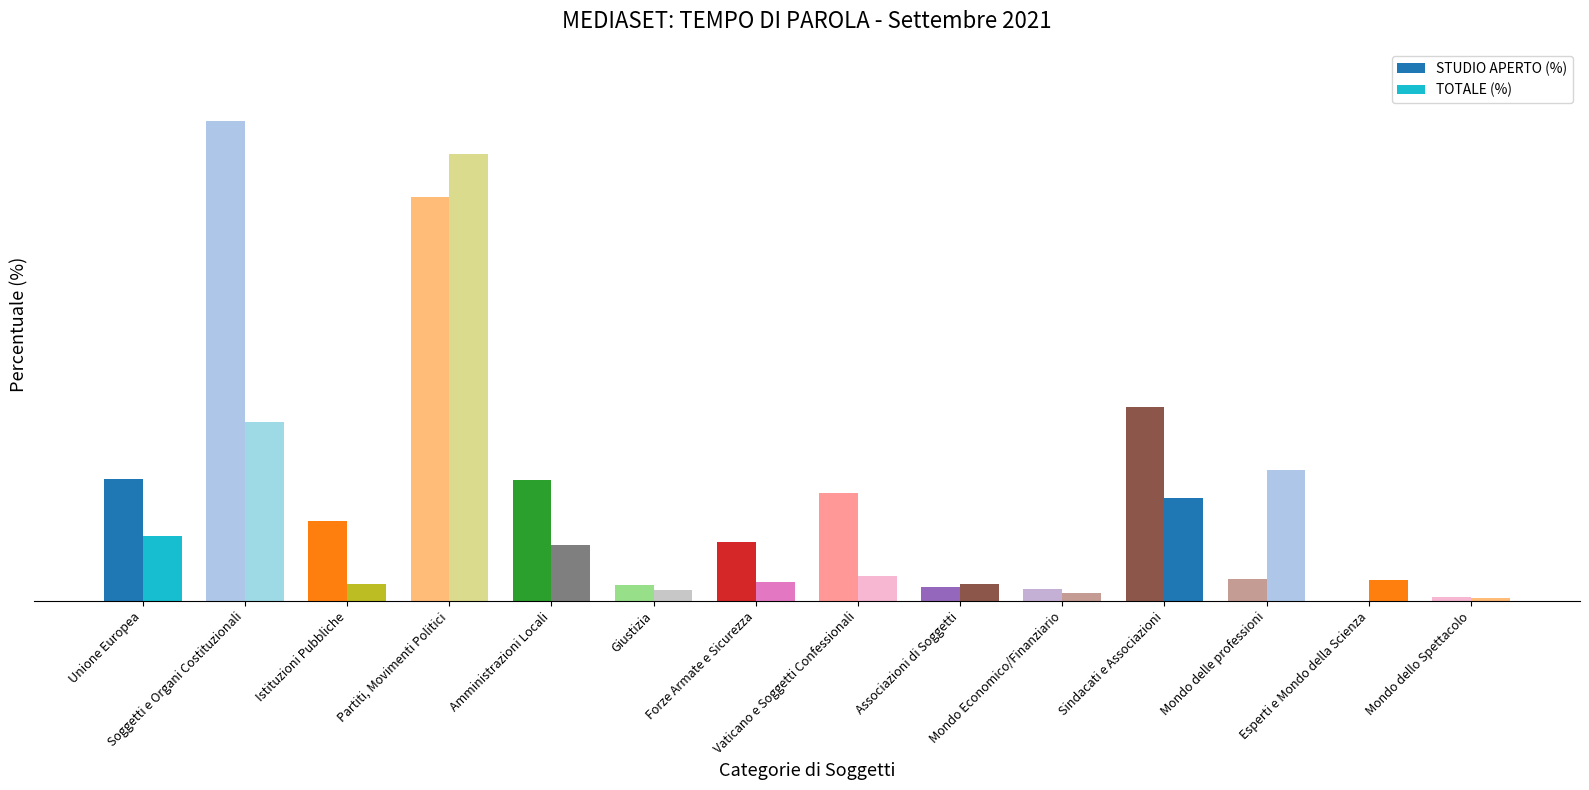

At which label is STUDIO APERTO (%) closest to 14?

Sindacati e Associazioni